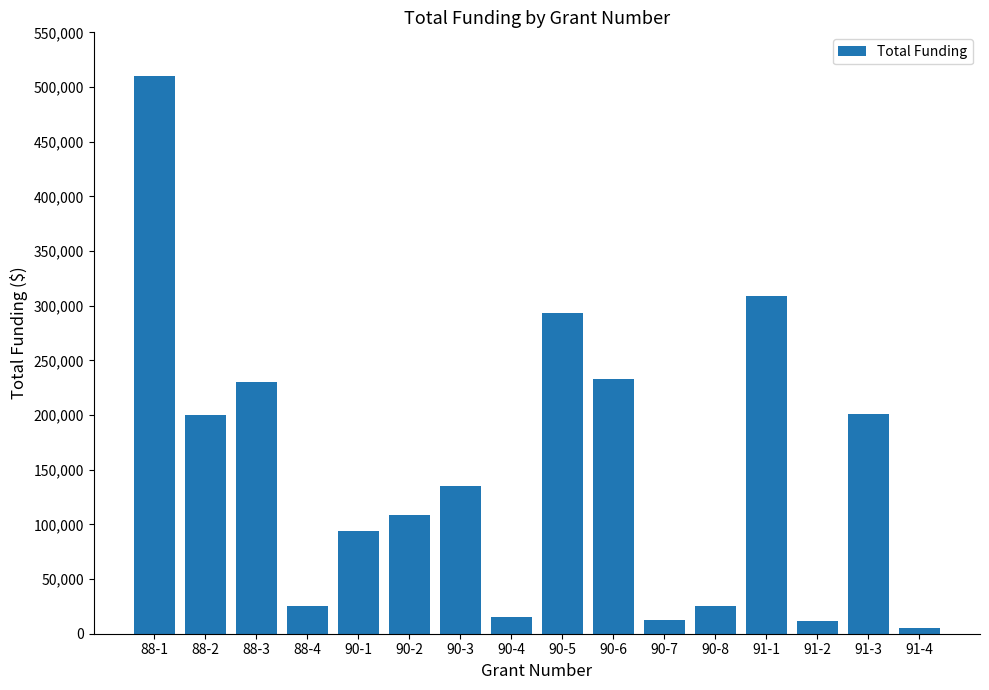

Does the chart contain stacked bars?

No